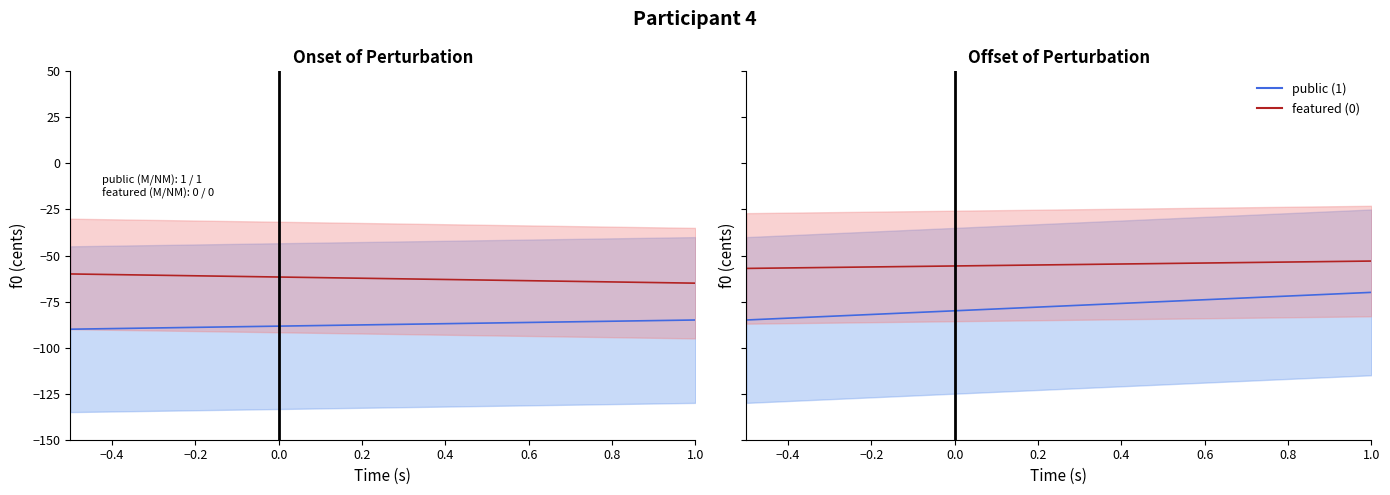

Does the chart display data point markers on the line(s)?

No